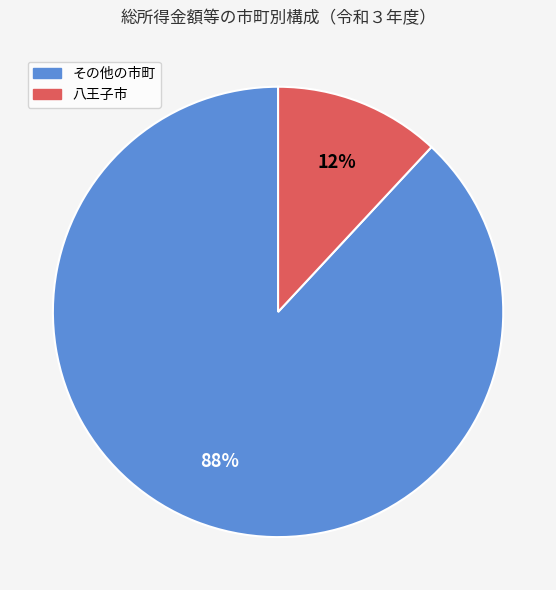

To the nearest percent, what is the difference between the largest and smallest slice percentages?

76%